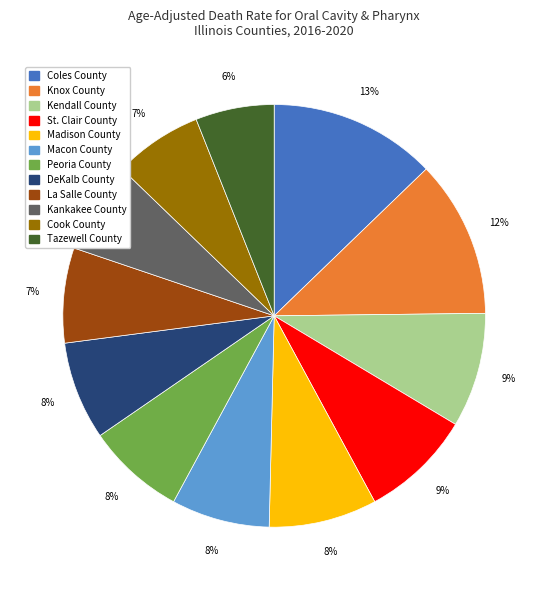

Which category has the biggest portion of the pie?

Coles County